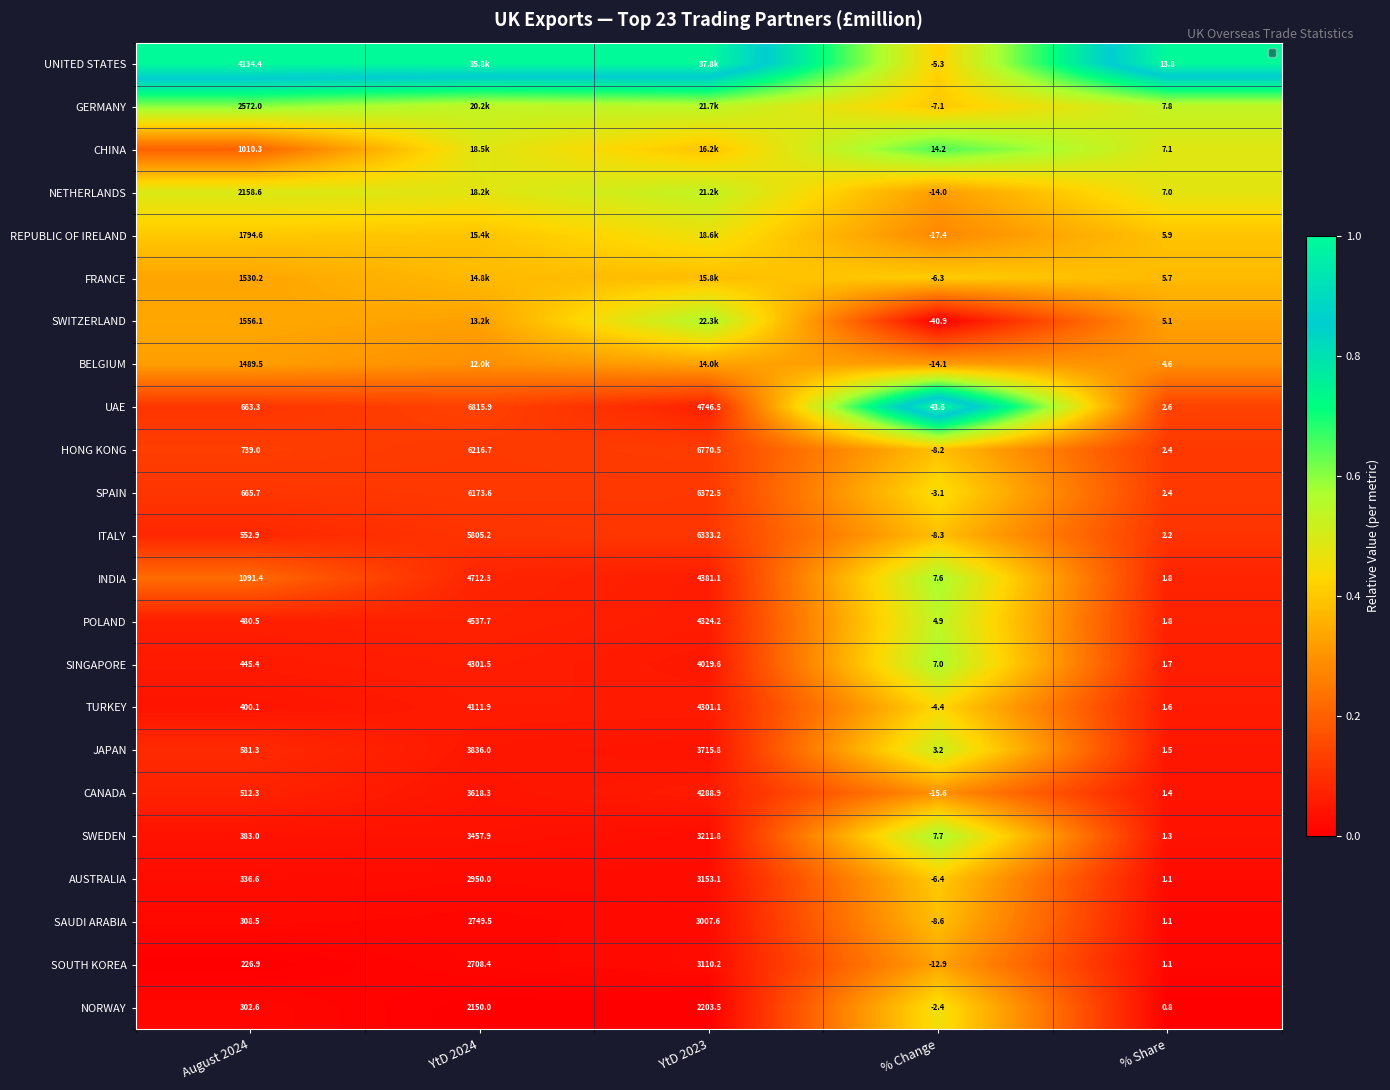

At % Change, list the series in order from largest to smallest.

UAE, CHINA, SWEDEN, INDIA, SINGAPORE, POLAND, JAPAN, NORWAY, SPAIN, TURKEY, UNITED STATES, FRANCE, AUSTRALIA, GERMANY, HONG KONG, ITALY, SAUDI ARABIA, SOUTH KOREA, NETHERLANDS, BELGIUM, CANADA, REPUBLIC OF IRELAND, SWITZERLAND